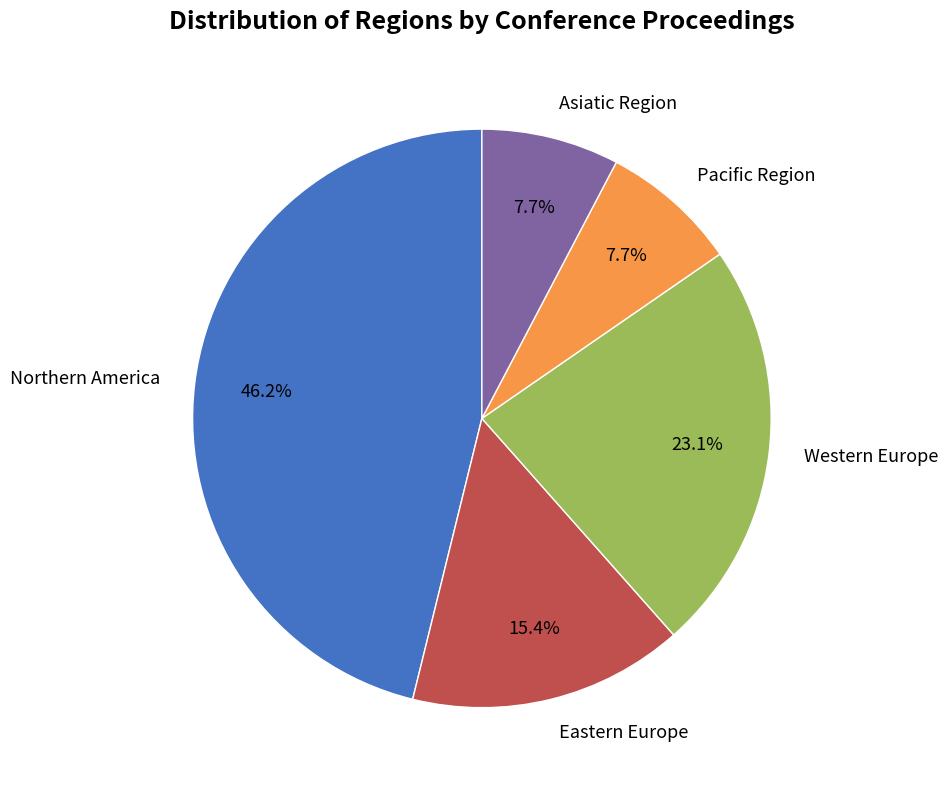

Count the number of slices in the pie.

5